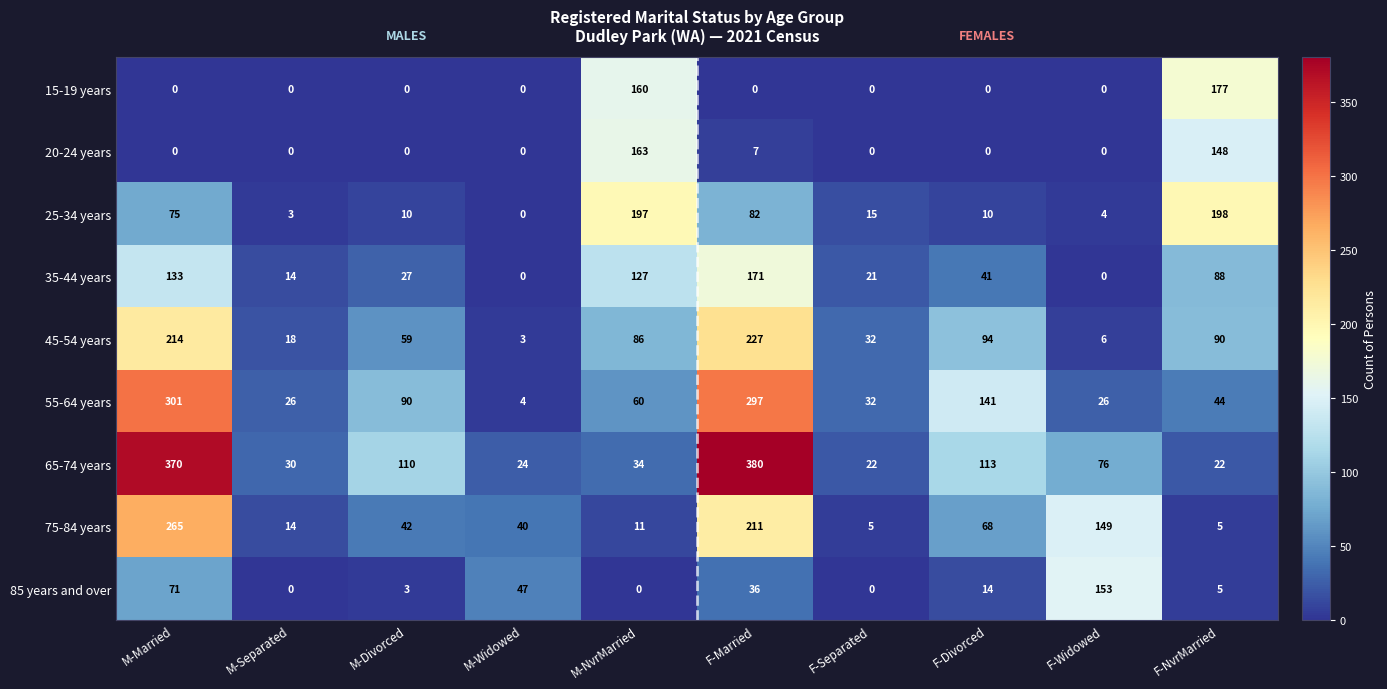

How many data points does each series have?

10